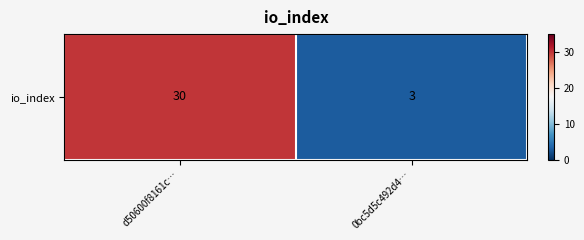

What is the difference between the maximum and minimum values?

27